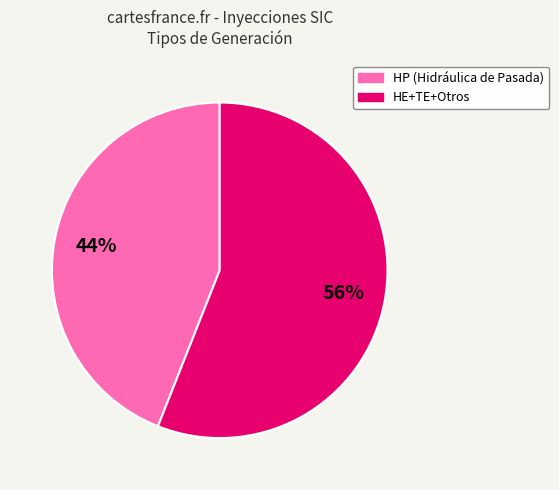

To the nearest percent, what is the average slice percentage?

50%